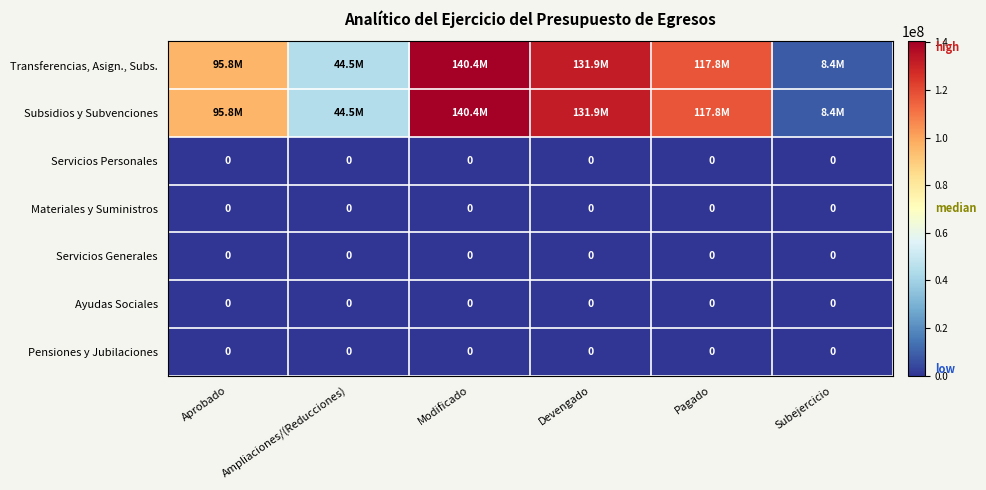

What is the maximum value shown in the chart?

140354700.0